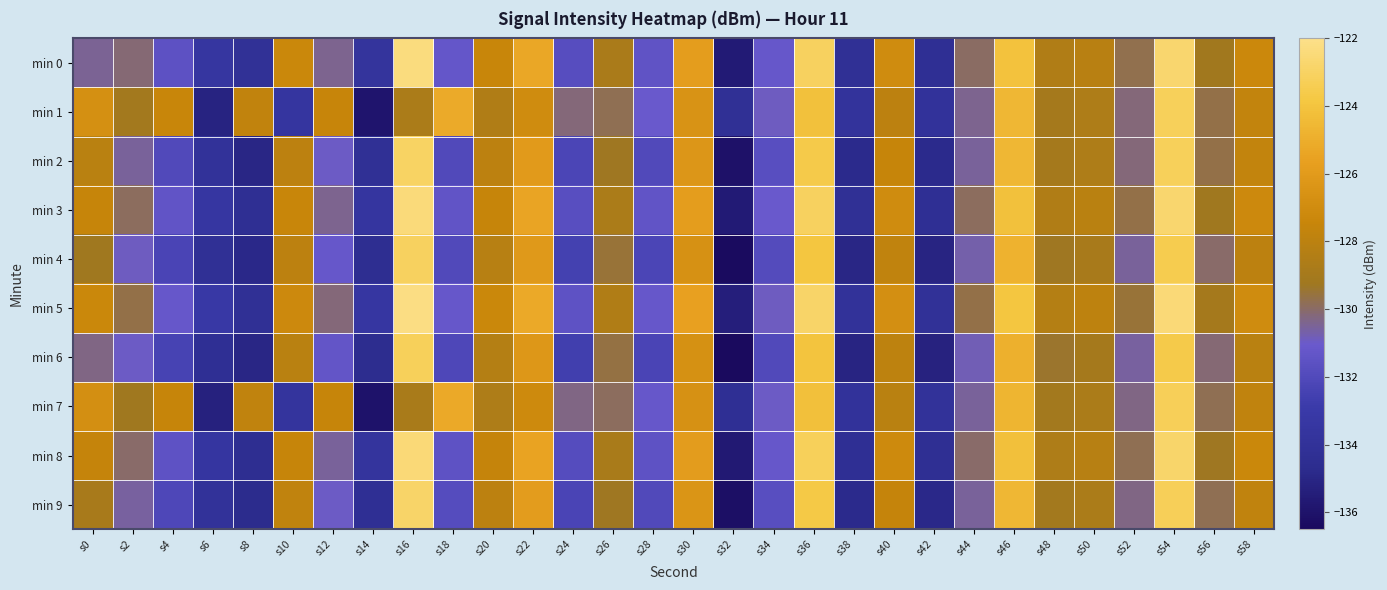

Reading left to right, extract all data points from this chart.

min 0: s0=-130.5	s2=-130.1	s4=-131.5	s6=-133.5	s8=-134.2	s10=-127.3	s12=-130.4	s14=-133.8	s16=-122.3	s18=-131.3	s20=-127.4	s22=-125.3	s24=-131.8	s26=-128.8	s28=-131.4	s30=-125.8	s32=-135.6	s34=-131.2	s36=-123.1	s38=-134.3	s40=-127.0	s42=-134.3	s44=-130.0	s46=-124.1	s48=-128.5	s50=-128.1	s52=-129.7	s54=-122.7	s56=-129.2	s58=-127.2
min 1: s0=-126.7	s2=-129.1	s4=-127.4	s6=-135.2	s8=-127.7	s10=-133.6	s12=-127.4	s14=-135.9	s16=-128.7	s18=-125.2	s20=-128.5	s22=-127.0	s24=-130.2	s26=-129.8	s28=-131.1	s30=-126.5	s32=-134.2	s34=-130.9	s36=-124.1	s38=-133.8	s40=-128.0	s42=-133.9	s44=-130.4	s46=-124.6	s48=-129.0	s50=-128.6	s52=-130.2	s54=-123.2	s56=-129.7	s58=-127.7
min 2: s0=-128.1	s2=-130.5	s4=-132.0	s6=-134.0	s8=-135.0	s10=-128.0	s12=-131.0	s14=-134.2	s16=-123.0	s18=-132.0	s20=-128.0	s22=-126.0	s24=-132.2	s26=-129.3	s28=-132.0	s30=-126.3	s32=-136.1	s34=-131.7	s36=-123.6	s38=-134.8	s40=-127.5	s42=-134.8	s44=-130.5	s46=-124.6	s48=-129.0	s50=-128.6	s52=-130.2	s54=-123.2	s56=-129.7	s58=-127.7
min 3: s0=-127.5	s2=-129.9	s4=-131.4	s6=-133.4	s8=-134.4	s10=-127.4	s12=-130.4	s14=-133.6	s16=-122.4	s18=-131.4	s20=-127.5	s22=-125.4	s24=-131.7	s26=-128.7	s28=-131.4	s30=-125.8	s32=-135.6	s34=-131.1	s36=-123.1	s38=-134.2	s40=-127.0	s42=-134.3	s44=-129.9	s46=-124.1	s48=-128.5	s50=-128.1	s52=-129.7	s54=-122.7	s56=-129.2	s58=-127.2
min 4: s0=-129.2	s2=-130.9	s4=-132.3	s6=-134.2	s8=-134.9	s10=-128.0	s12=-131.2	s14=-134.5	s16=-123.1	s18=-132.0	s20=-128.2	s22=-126.1	s24=-132.5	s26=-129.5	s28=-132.2	s30=-126.6	s32=-136.4	s34=-131.9	s36=-123.9	s38=-135.0	s40=-127.8	s42=-135.1	s44=-130.7	s46=-124.8	s48=-129.3	s50=-128.9	s52=-130.5	s54=-123.5	s56=-130.0	s58=-128.0
min 5: s0=-127.3	s2=-129.7	s4=-131.2	s6=-133.2	s8=-134.2	s10=-127.2	s12=-130.2	s14=-133.4	s16=-122.2	s18=-131.2	s20=-127.3	s22=-125.2	s24=-131.5	s26=-128.5	s28=-131.2	s30=-125.6	s32=-135.4	s34=-130.9	s36=-122.9	s38=-134.0	s40=-126.8	s42=-134.1	s44=-129.7	s46=-123.9	s48=-128.3	s50=-127.9	s52=-129.5	s54=-122.5	s56=-129.0	s58=-127.0
min 6: s0=-130.3	s2=-131.0	s4=-132.4	s6=-134.3	s8=-135.0	s10=-128.1	s12=-131.3	s14=-134.6	s16=-123.2	s18=-132.1	s20=-128.3	s22=-126.2	s24=-132.6	s26=-129.6	s28=-132.3	s30=-126.7	s32=-136.5	s34=-132.0	s36=-124.0	s38=-135.1	s40=-127.9	s42=-135.2	s44=-130.8	s46=-124.9	s48=-129.4	s50=-129.0	s52=-130.6	s54=-123.6	s56=-130.1	s58=-128.1
min 7: s0=-126.8	s2=-129.2	s4=-127.5	s6=-135.3	s8=-127.8	s10=-133.7	s12=-127.5	s14=-136.0	s16=-128.8	s18=-125.2	s20=-128.6	s22=-127.1	s24=-130.3	s26=-129.9	s28=-131.2	s30=-126.6	s32=-134.3	s34=-131.0	s36=-124.2	s38=-133.9	s40=-128.1	s42=-134.0	s44=-130.5	s46=-124.7	s48=-129.1	s50=-128.7	s52=-130.3	s54=-123.3	s56=-129.8	s58=-127.8
min 8: s0=-127.6	s2=-130.0	s4=-131.5	s6=-133.5	s8=-134.5	s10=-127.5	s12=-130.5	s14=-133.7	s16=-122.5	s18=-131.5	s20=-127.6	s22=-125.5	s24=-131.8	s26=-128.8	s28=-131.5	s30=-125.9	s32=-135.7	s34=-131.2	s36=-123.2	s38=-134.3	s40=-127.1	s42=-134.4	s44=-130.0	s46=-124.2	s48=-128.6	s50=-128.2	s52=-129.8	s54=-122.8	s56=-129.3	s58=-127.3
min 9: s0=-128.9	s2=-130.6	s4=-132.1	s6=-134.0	s8=-134.7	s10=-127.8	s12=-131.0	s14=-134.3	s16=-122.9	s18=-131.8	s20=-128.0	s22=-125.9	s24=-132.3	s26=-129.3	s28=-132.0	s30=-126.4	s32=-136.2	s34=-131.7	s36=-123.7	s38=-134.8	s40=-127.6	s42=-134.9	s44=-130.5	s46=-124.6	s48=-129.1	s50=-128.7	s52=-130.3	s54=-123.3	s56=-129.8	s58=-127.8